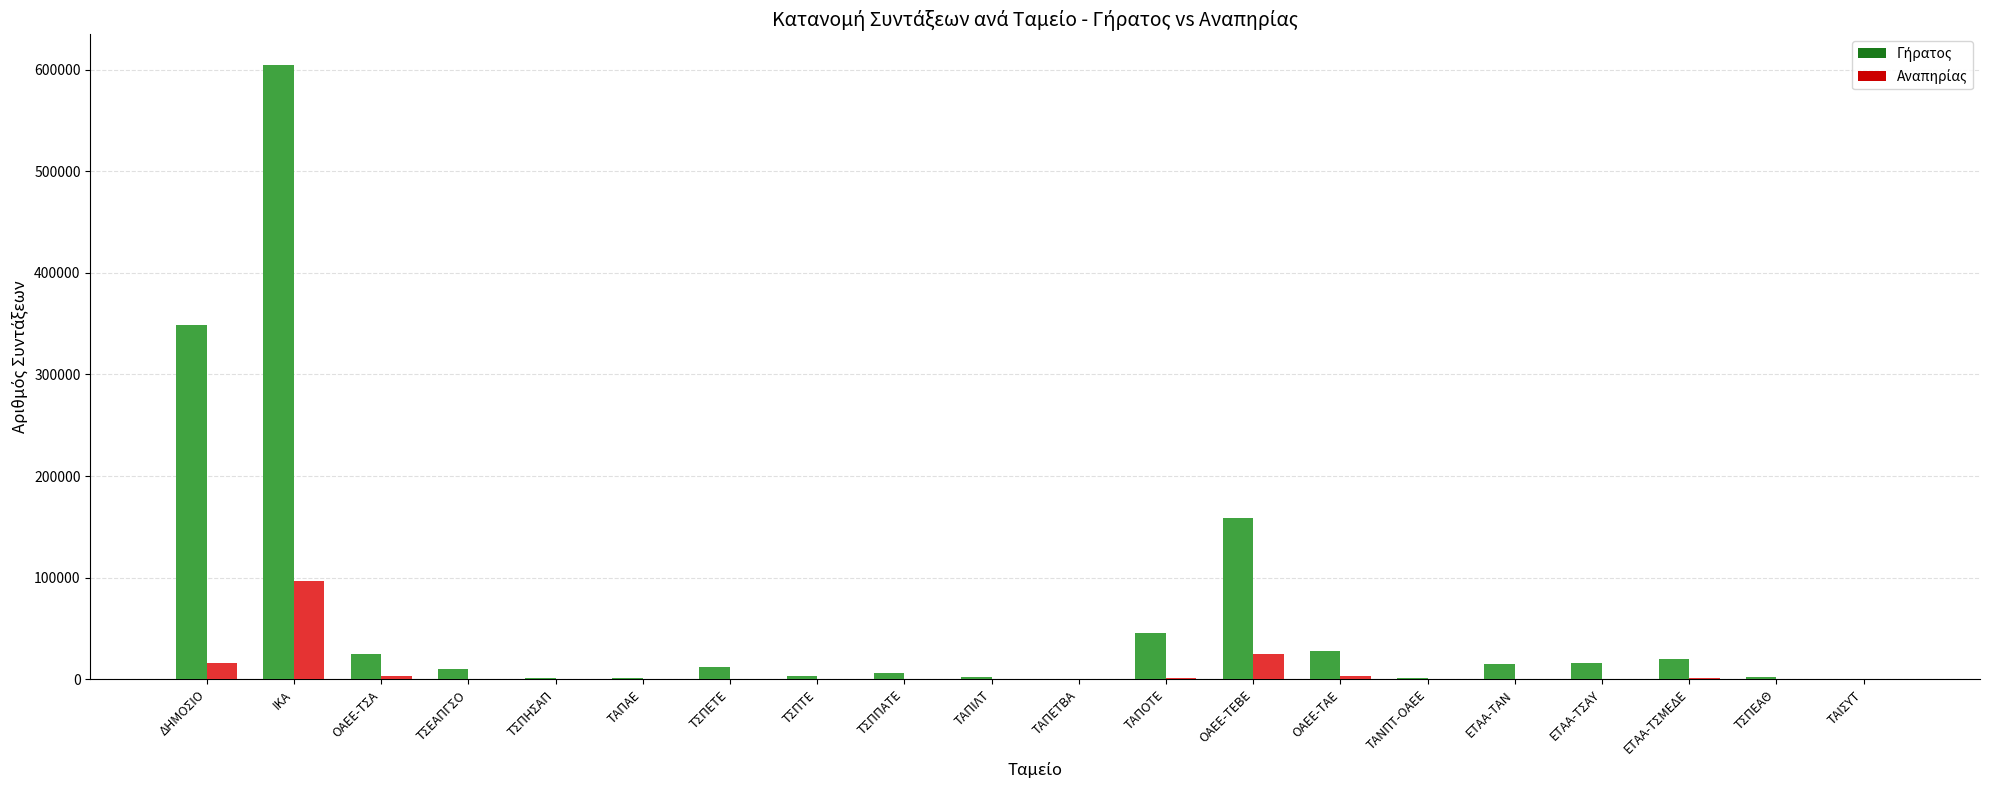

How many bars are there in each group?

2